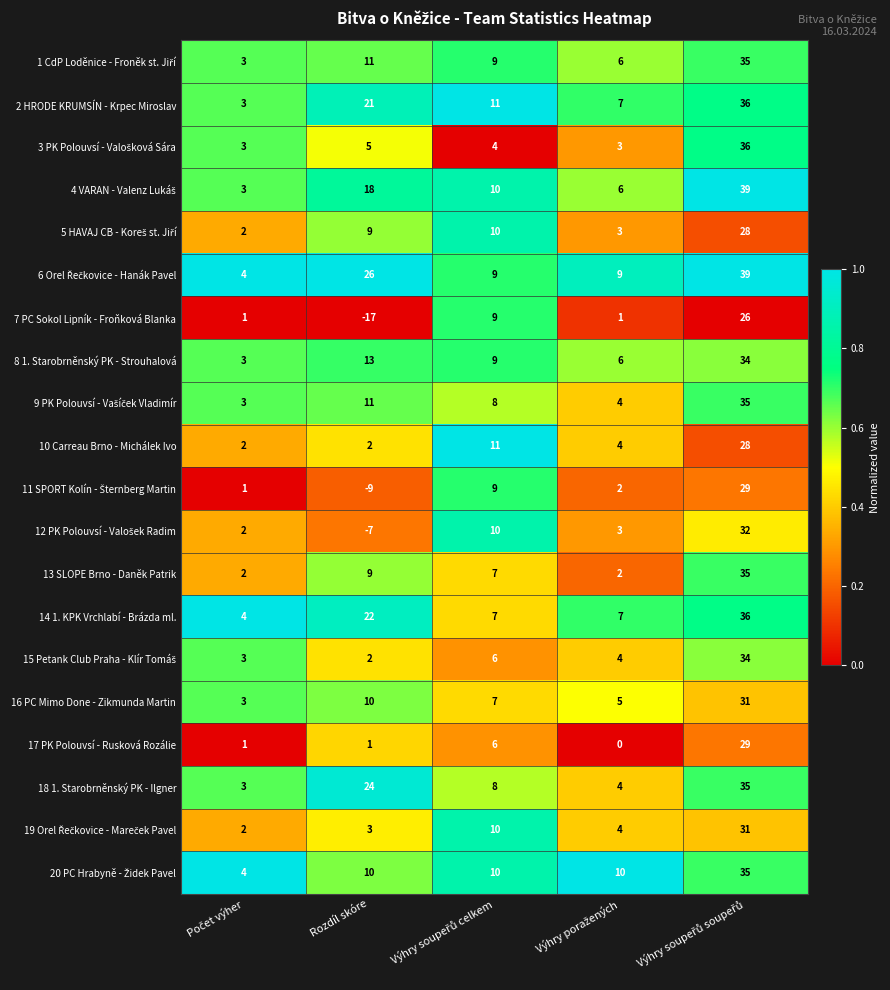

The value of 13 SLOPE Brno - Daněk Patrik at Rozdíl skóre is 15. True or false?

False